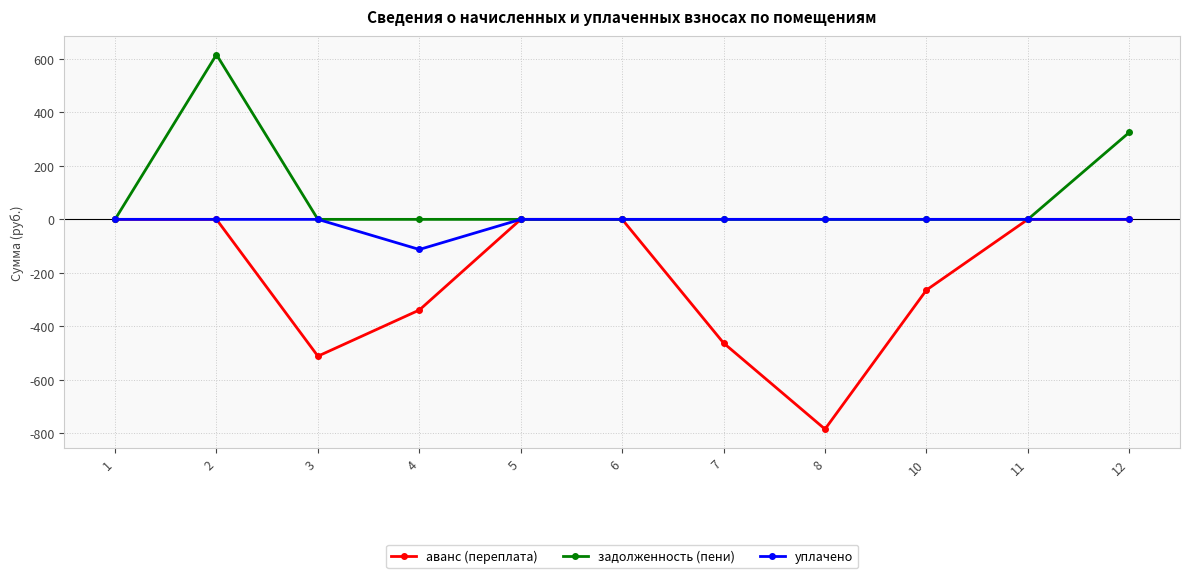

Reading left to right, list all the values displayed in this chart.

аванс (переплата): 0.0	0.0	-512.0	-339.3	0.0	0.0	-462.8	-785.0	-264.5	0.0	0.0
задолженность (пени): 0.0	616.5	0.0	0.0	0.0	0.0	0.0	0.0	0.0	0.0	325.5
уплачено: 0.0	0.0	0.0	-112.7	0.0	0.0	0.0	0.0	0.0	0.0	0.0